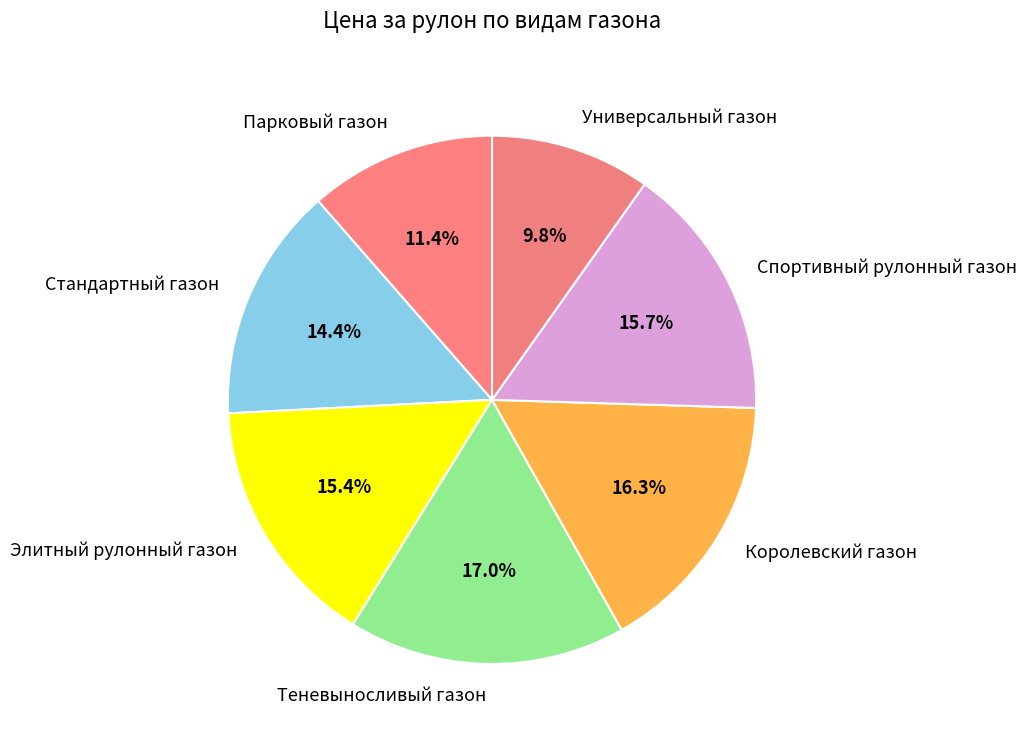

True or false: Теневыносливый газон accounts for 17% of the total.

True